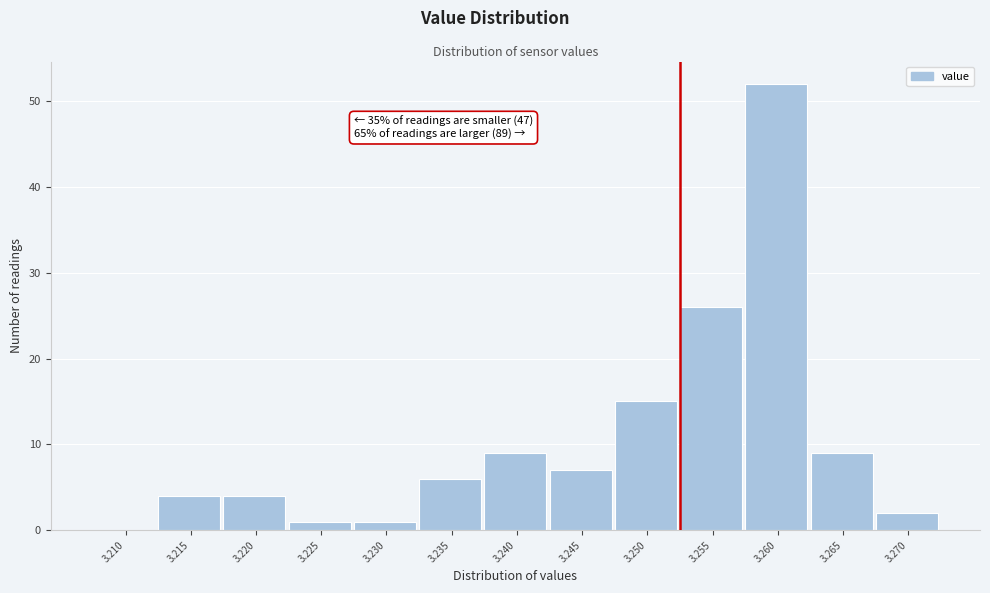

Reading left to right, what are all the values shown in this chart?

3.210=0	3.215=4	3.220=4	3.225=1	3.230=1	3.235=6	3.240=9	3.245=7	3.250=15	3.255=26	3.260=52	3.265=9	3.270=2